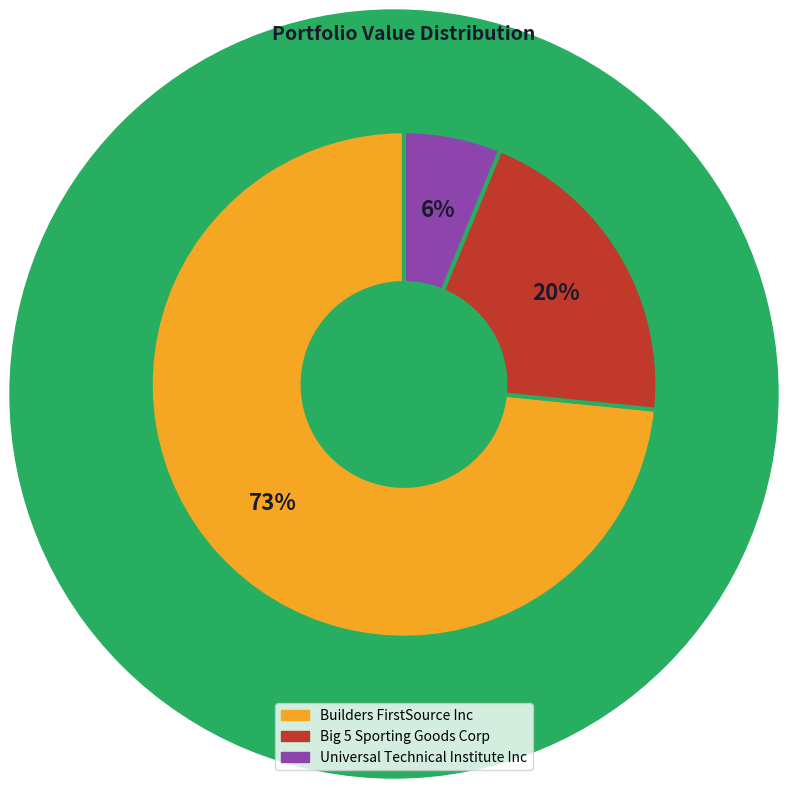

How many slices are in this pie chart?

3